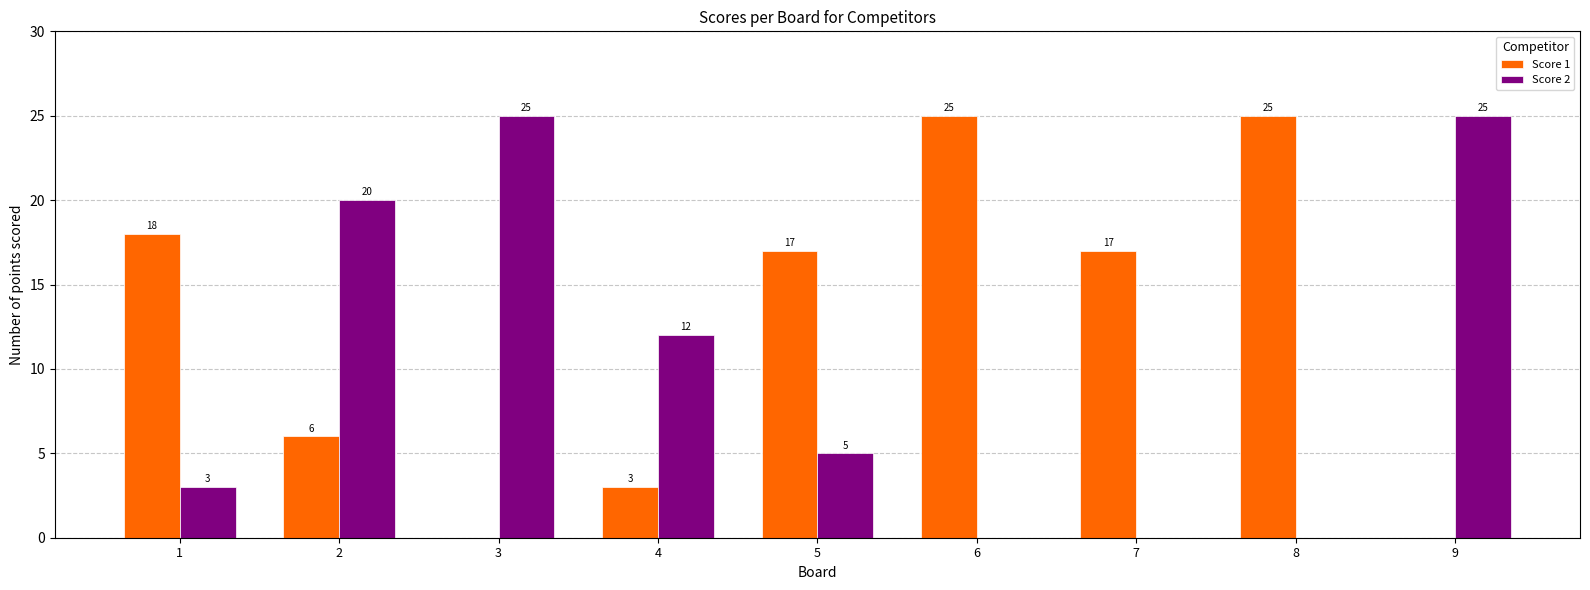

Read the Score 1 value at 1.

18